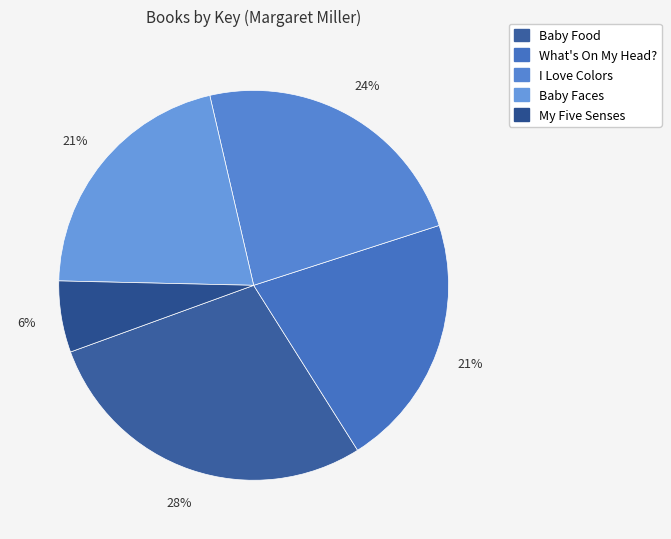

Which category has the biggest portion of the pie?

Baby Food